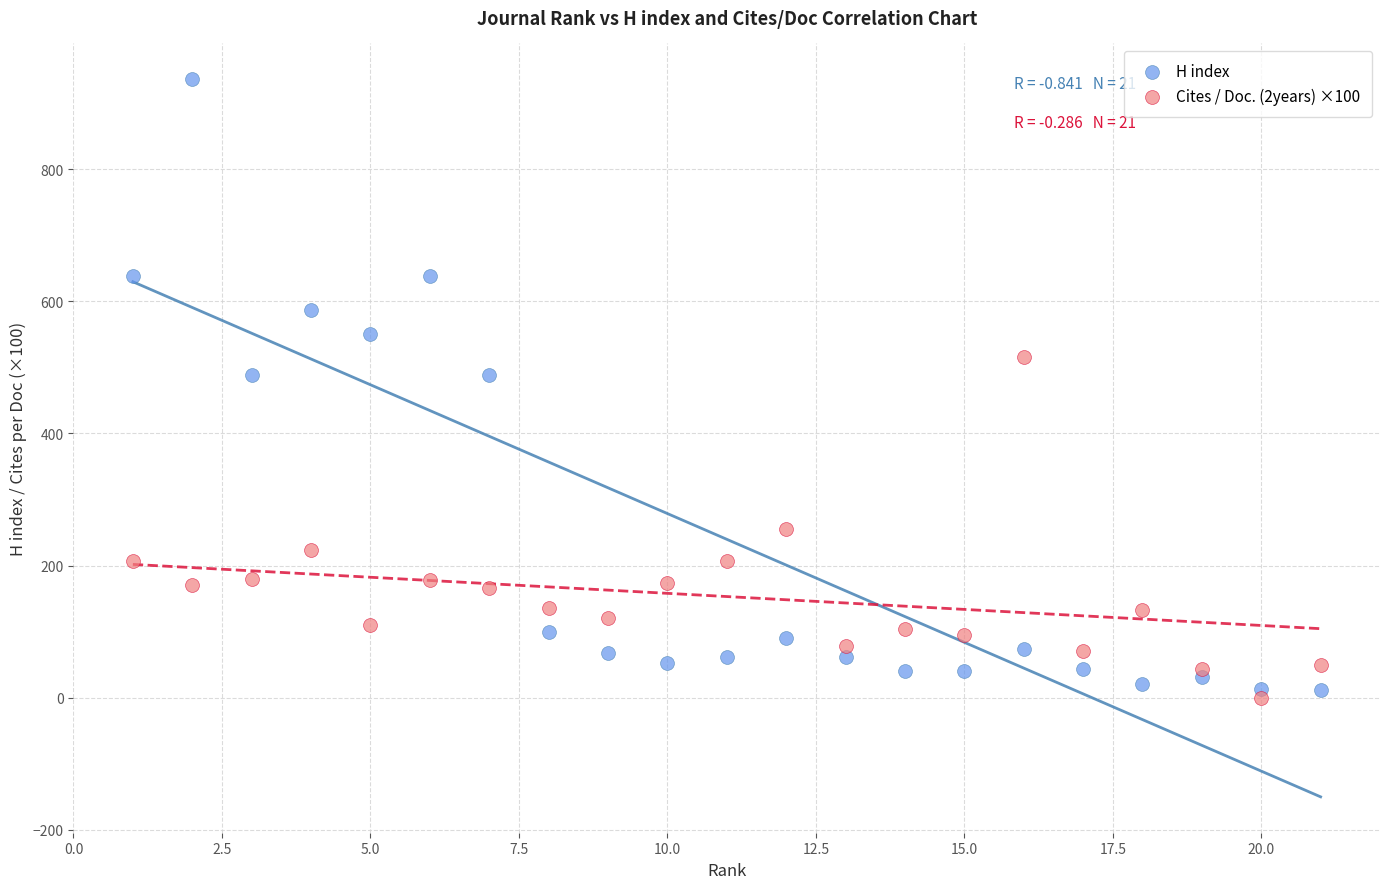

Across all data points, what is the range of X values (max minus min)?

20.0